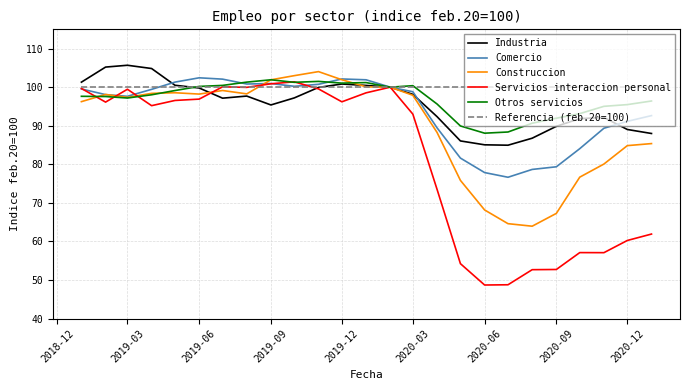

What is the minimum value shown in the chart?

48.7